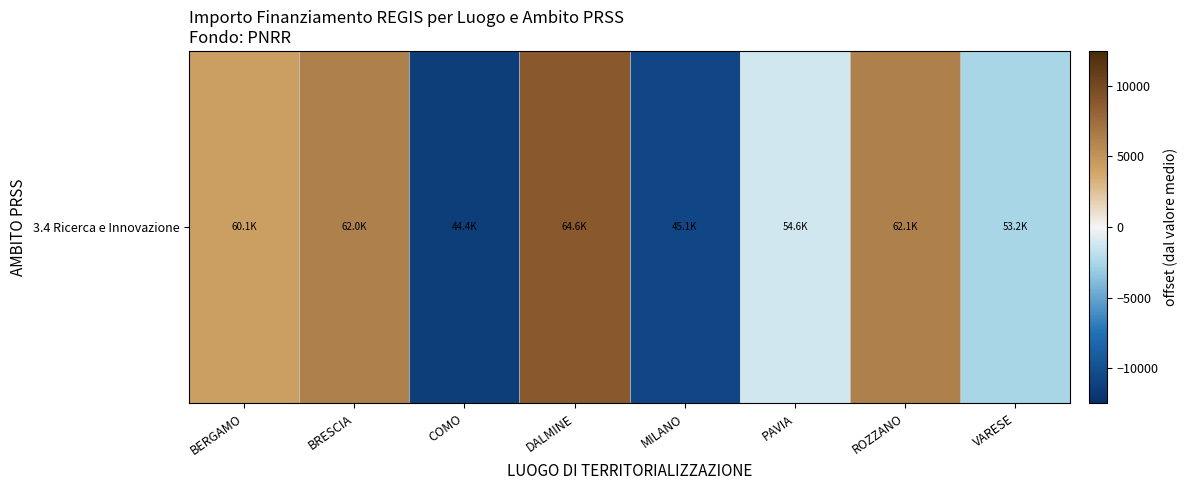

Is it true that the value at BRESCIA is 10164.0?

False